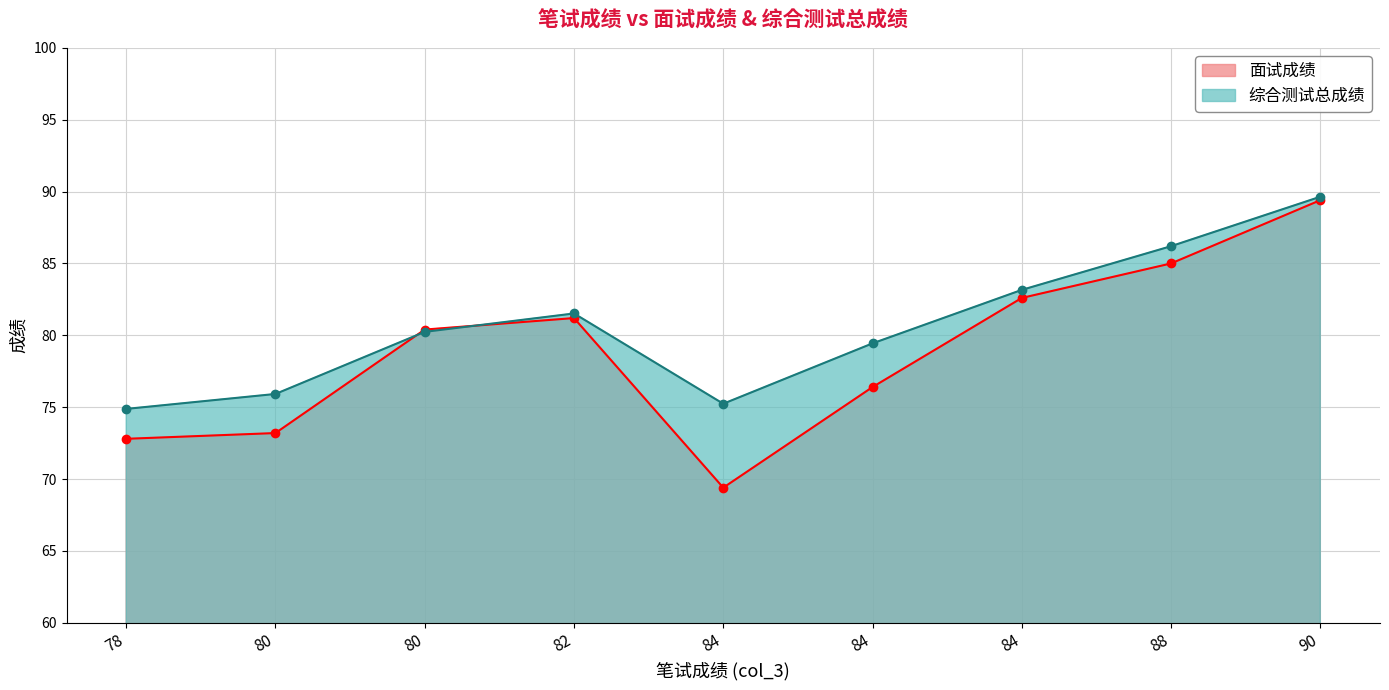

Is the value of 面试成绩 at 90 greater than the value of 综合测试总成绩 at 78?

Yes